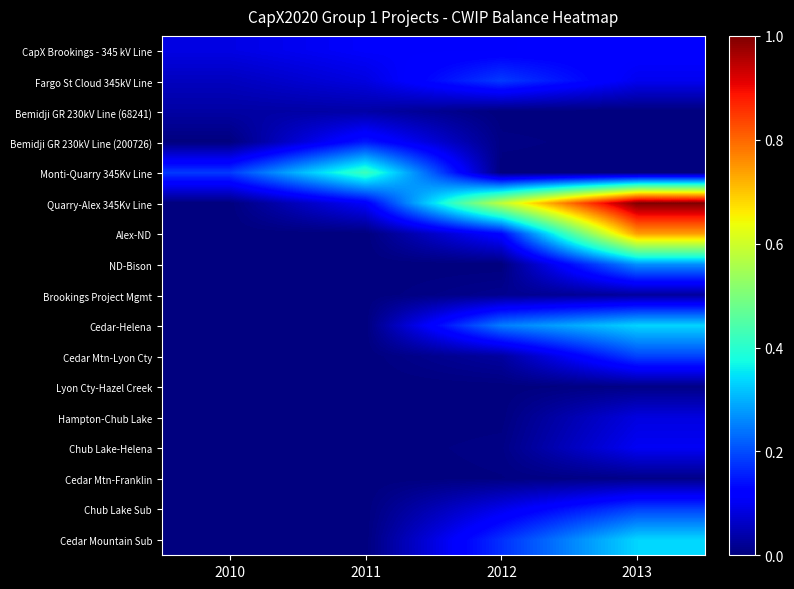

List the series in order of their peak value, highest first.

Quarry-Alex 345Kv Line, Alex-ND, Monti-Quarry 345Kv Line, Cedar Mountain Sub, Cedar-Helena, ND-Bison, Cedar Mtn-Lyon Cty, Chub Lake Sub, Fargo St Cloud 345kV Line, Bemidji GR 230kV Line (200726), CapX Brookings - 345 kV Line, Chub Lake-Helena, Hampton-Chub Lake, Bemidji GR 230kV Line (68241), Brookings Project Mgmt, Cedar Mtn-Franklin, Lyon Cty-Hazel Creek